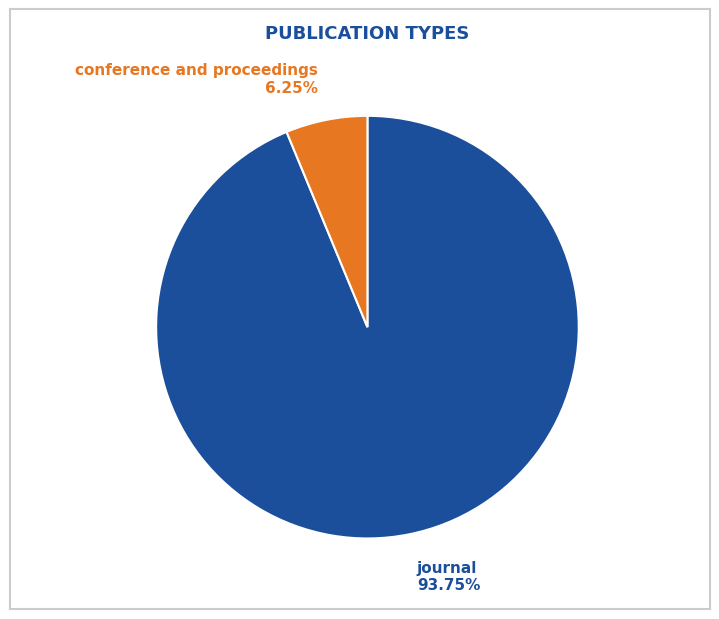

Which category has the smallest portion of the pie?

conference and proceedings